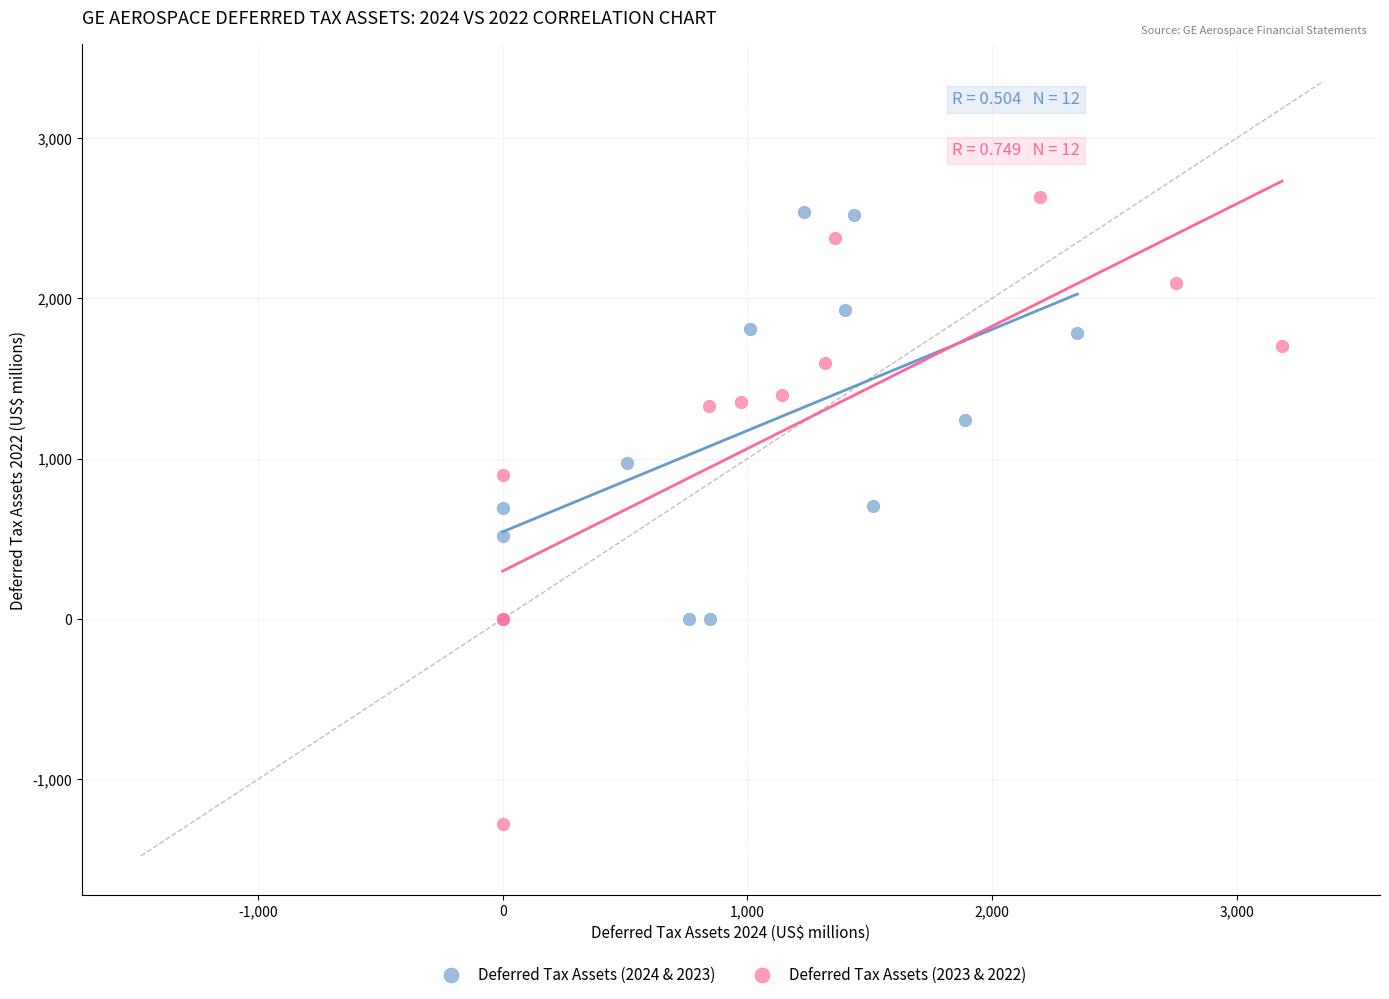

Which series contains the lowest Y value?

Deferred Tax Assets (2023 & 2022)